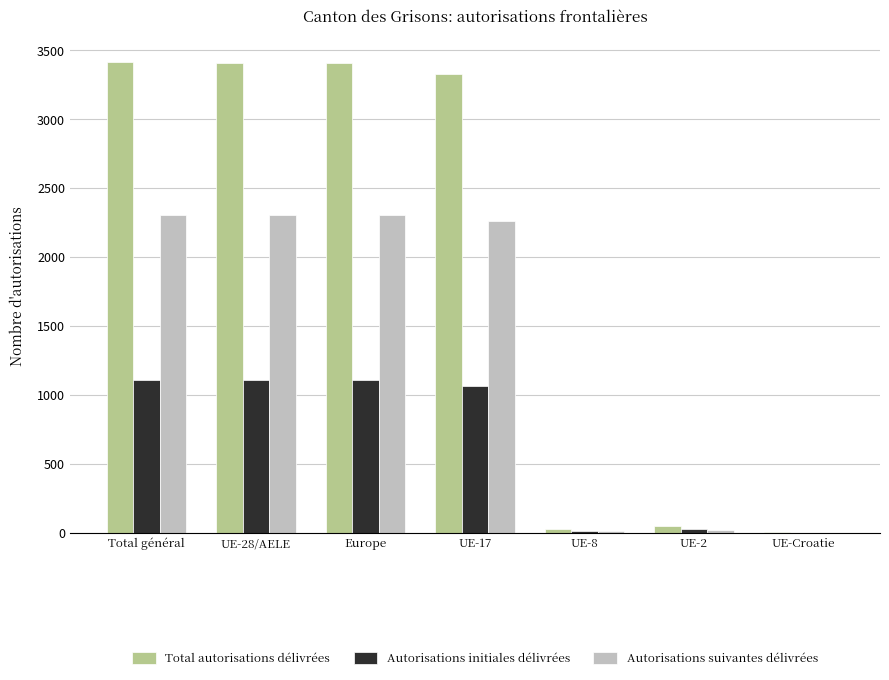

What value does the Autorisations suivantes délivrées series have at Total général?

2303